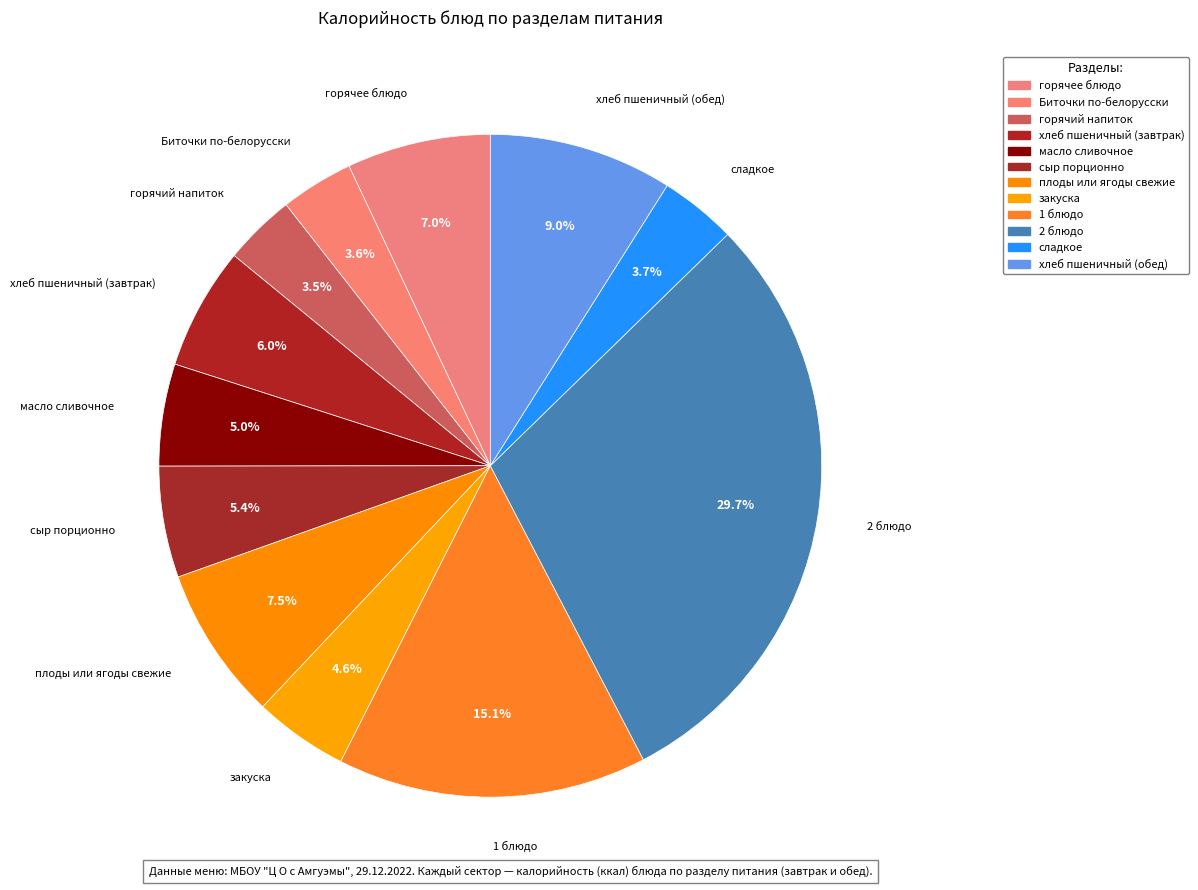

How many segments does this pie chart have?

12